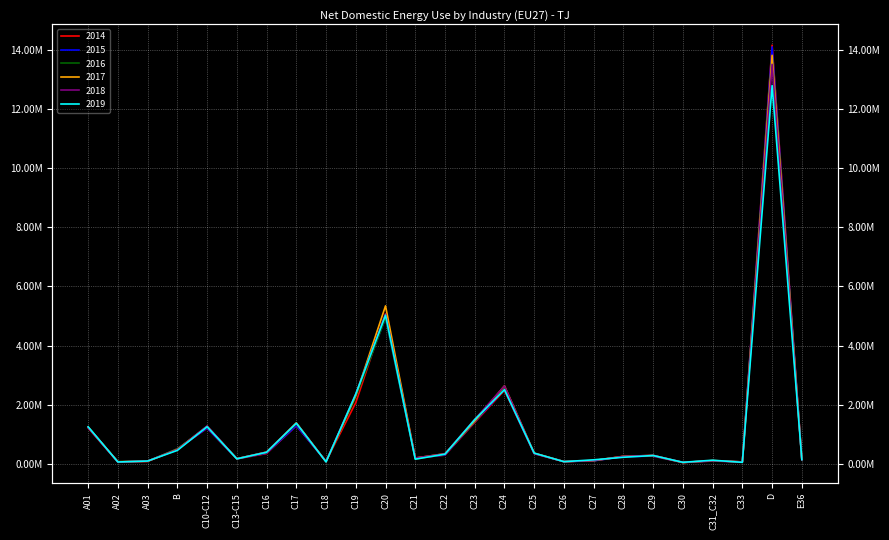

True or false: 2015 has more than 2 points higher than both neighbors.

True